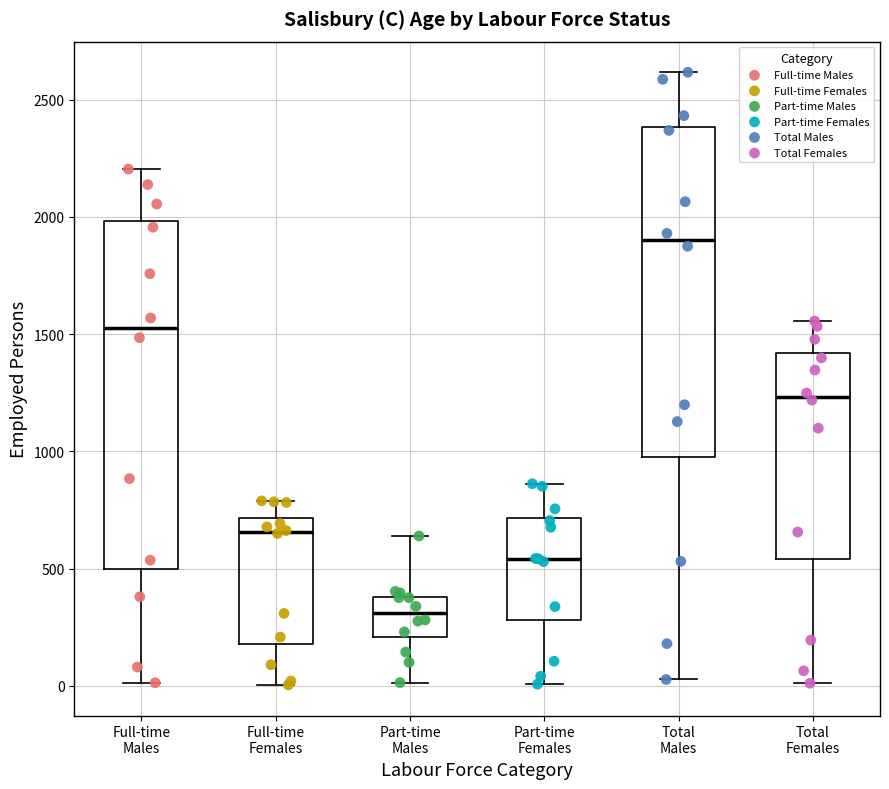

Reading left to right, read every box against the y-axis: the position of its median line, the range the box covers, and the ends of its whiskers. The values are not printed on the chart, so give them approximately, as read against the axis.

Full-time Males: median 1550, box 500 to 2000, whiskers 0 to 2200
Full-time Females: median 650, box 200 to 700, whiskers 0 to 800
Part-time Males: median 300, box 200 to 400, whiskers 0 to 650
Part-time Females: median 550, box 300 to 700, whiskers 0 to 850
Total Males: median 1900, box 1000 to 2400, whiskers 50 to 2600
Total Females: median 1250, box 550 to 1400, whiskers 0 to 1550